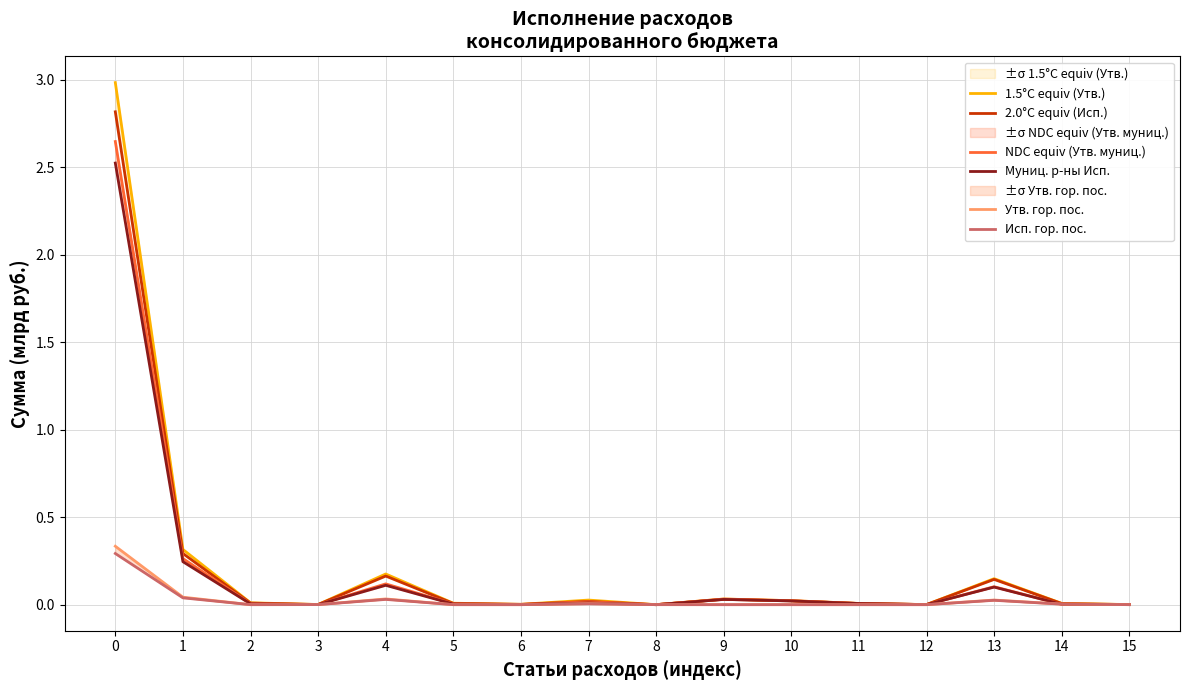

Reading left to right, what are all the values shown in this chart?

1.5°C equiv (Утв.): 0=3.0	1=0.3	2=0.0	3=0.0	4=0.2	5=0.0	6=0.0	7=0.0	8=0.0	9=0.0	10=0.0	11=0.0	12=0.0	13=0.1	14=0.0	15=0.0
2.0°C equiv (Исп.): 0=2.8	1=0.3	2=0.0	3=0.0	4=0.2	5=0.0	6=0.0	7=0.0	8=0.0	9=0.0	10=0.0	11=0.0	12=0.0	13=0.1	14=0.0	15=0.0
NDC equiv (Утв. муниц.): 0=2.6	1=0.3	2=0.0	3=0.0	4=0.1	5=0.0	6=0.0	7=0.0	8=0.0	9=0.0	10=0.0	11=0.0	12=0.0	13=0.1	14=0.0	15=0.0
Муниц. р-ны Исп.: 0=2.5	1=0.2	2=0.0	3=0.0	4=0.1	5=0.0	6=0.0	7=0.0	8=0.0	9=0.0	10=0.0	11=0.0	12=0.0	13=0.1	14=0.0	15=0.0
Утв. гор. пос.: 0=0.3	1=0.0	2=0.0	3=0.0	4=0.0	5=0.0	6=0.0	7=0.0	8=0.0	9=0.0	10=0.0	11=0.0	12=0.0	13=0.0	14=0.0	15=0.0
Исп. гор. пос.: 0=0.3	1=0.0	2=0.0	3=0.0	4=0.0	5=0.0	6=0.0	7=0.0	8=0.0	9=0.0	10=0.0	11=0.0	12=0.0	13=0.0	14=0.0	15=0.0